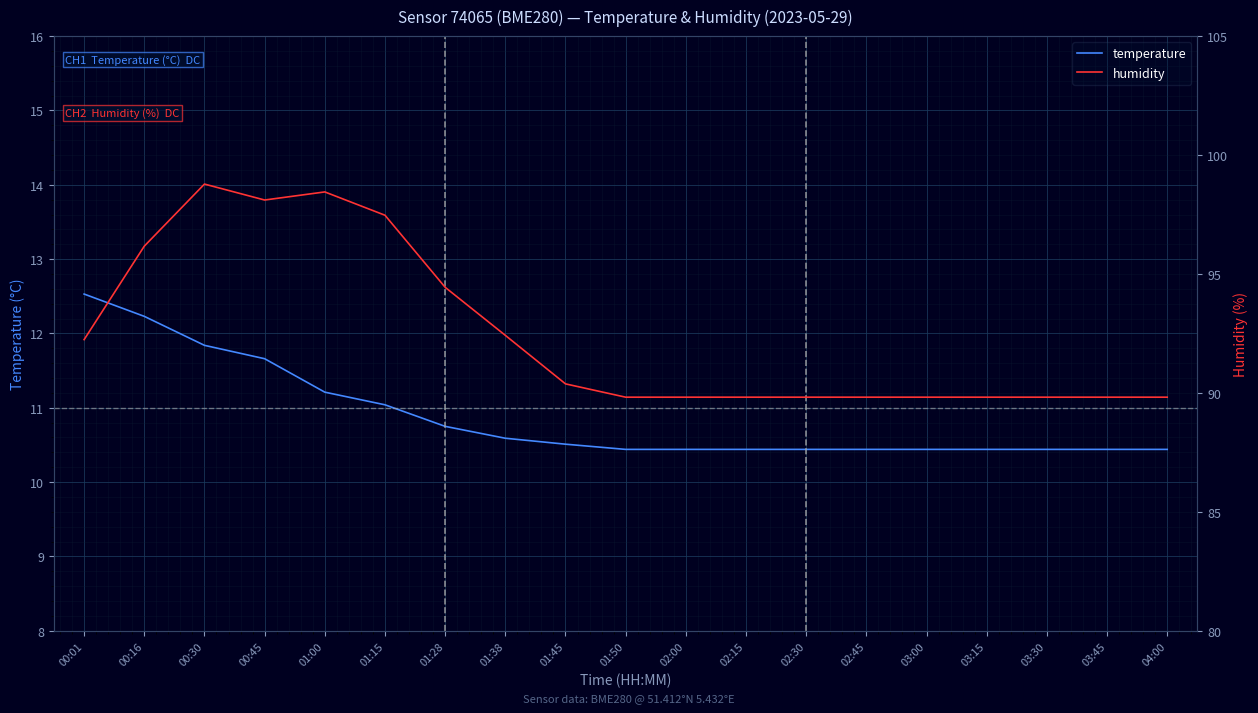

What is the difference between the humidity values at 01:00 and 02:30?

8.6